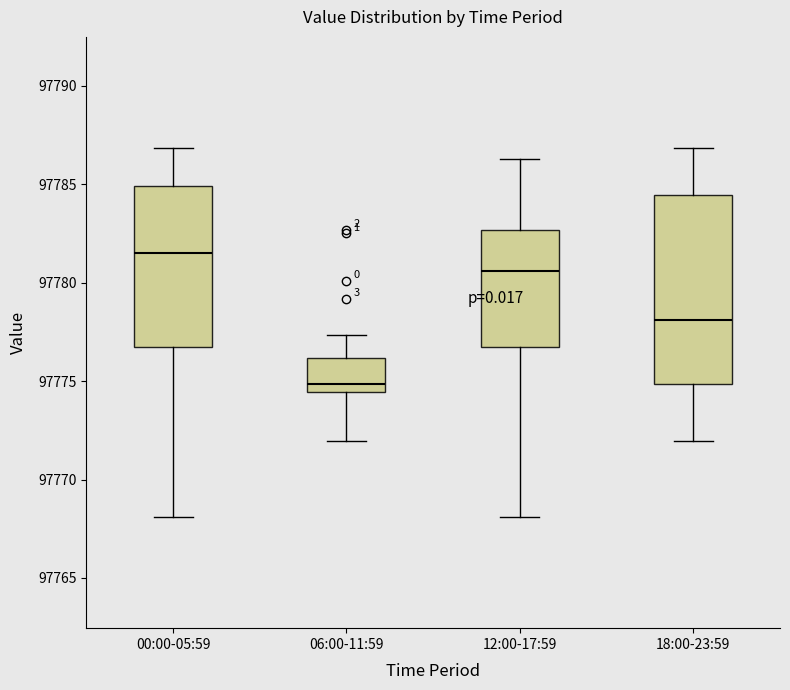

Which box's median line is the highest?

00:00-05:59